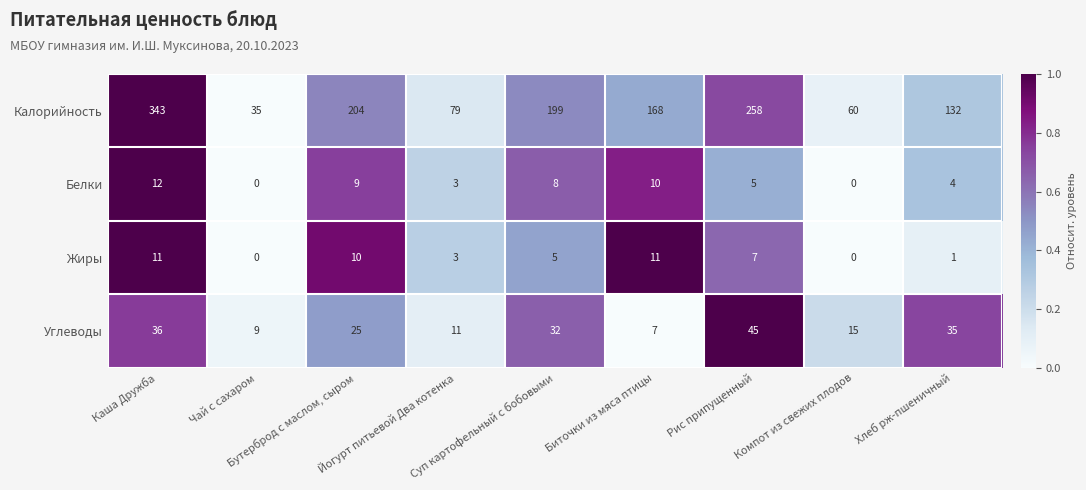

At which category is the sum across all series the highest?

Каша Дружба